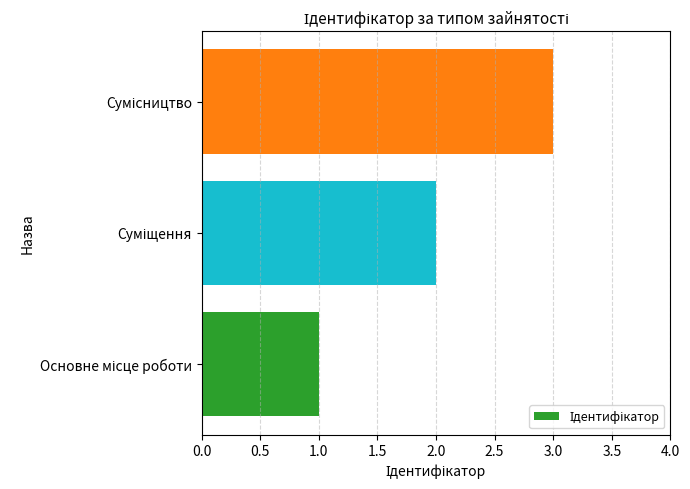

What is the maximum value shown in the chart?

3